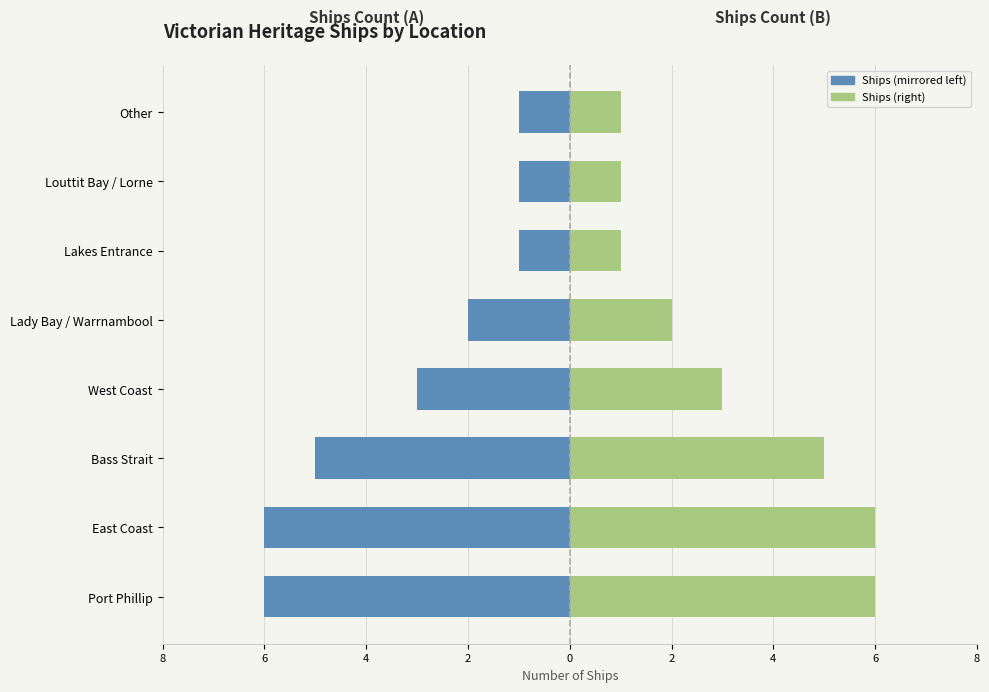

What is the value of the Count (Right) bar at the 5th from the left?

2